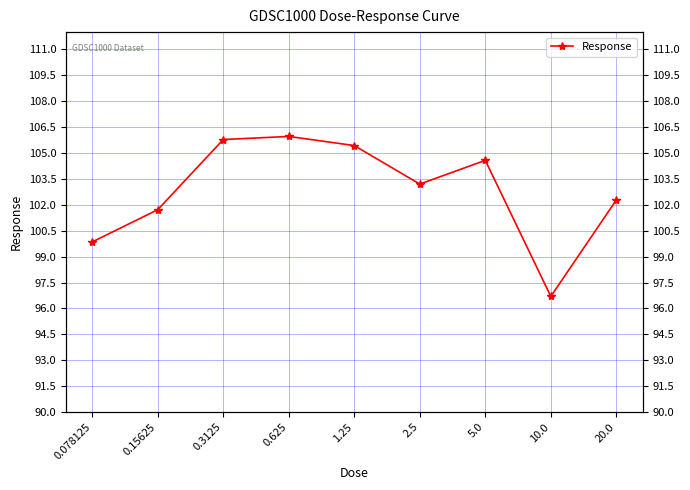

True or false: there are more than 0 points higher than both neighbors.

True